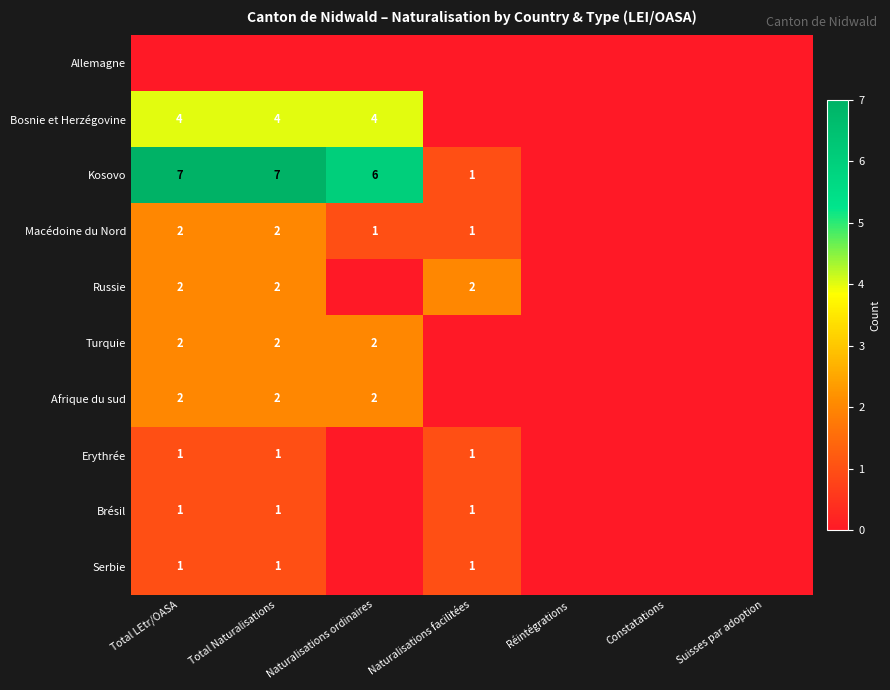

What is the greatest value displayed?

7